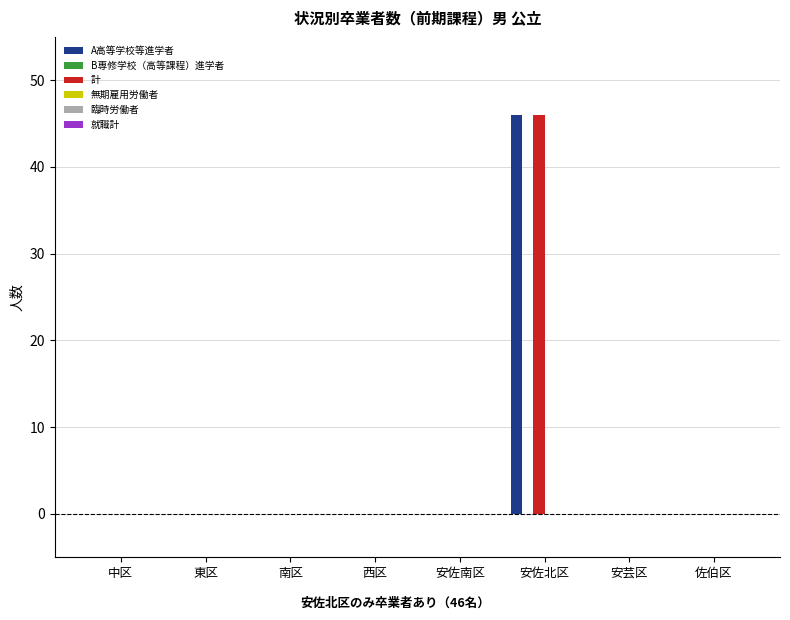

At which category is the sum across all series the highest?

安佐北区